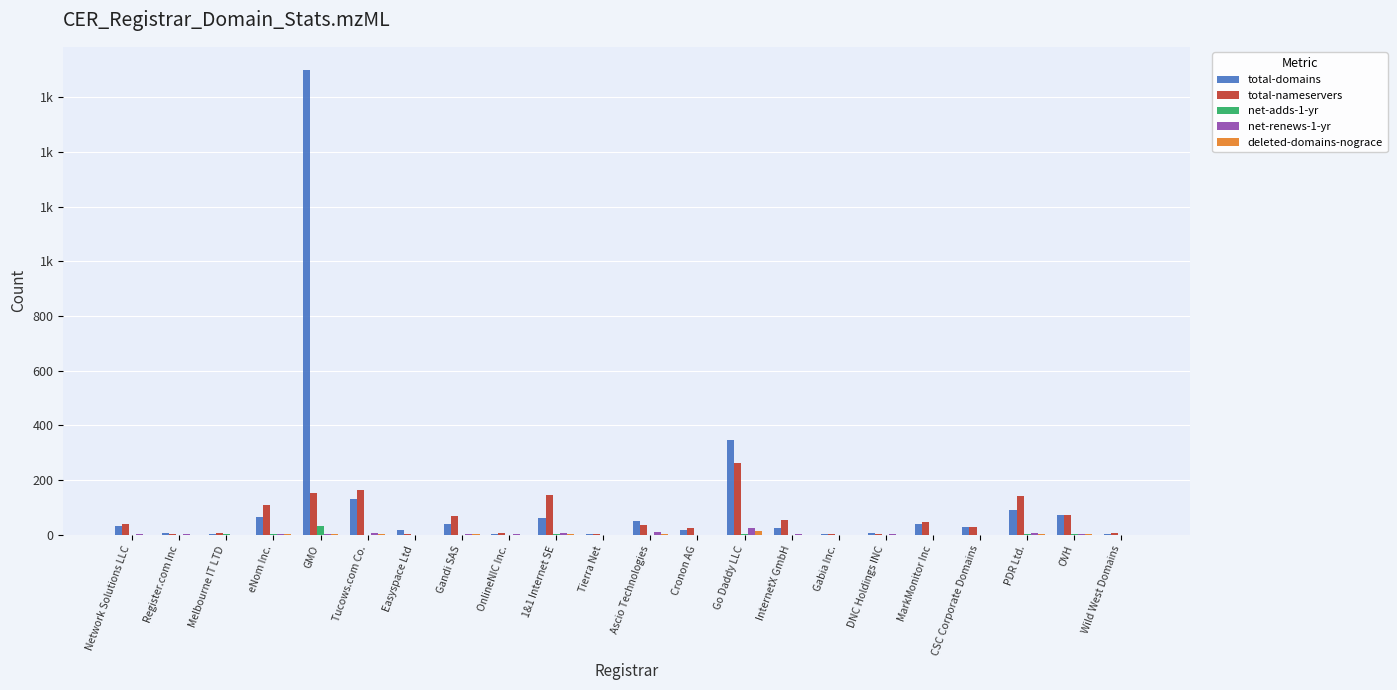

What is the difference between the highest and lowest values at 1&1 Internet SE?

144